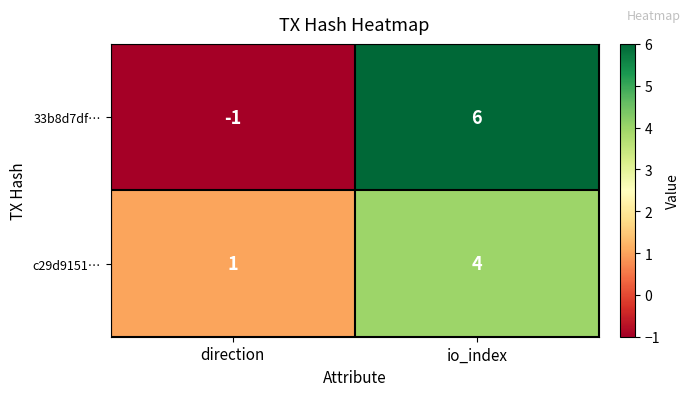

What is the sum of all 33b8d7df… values?

5